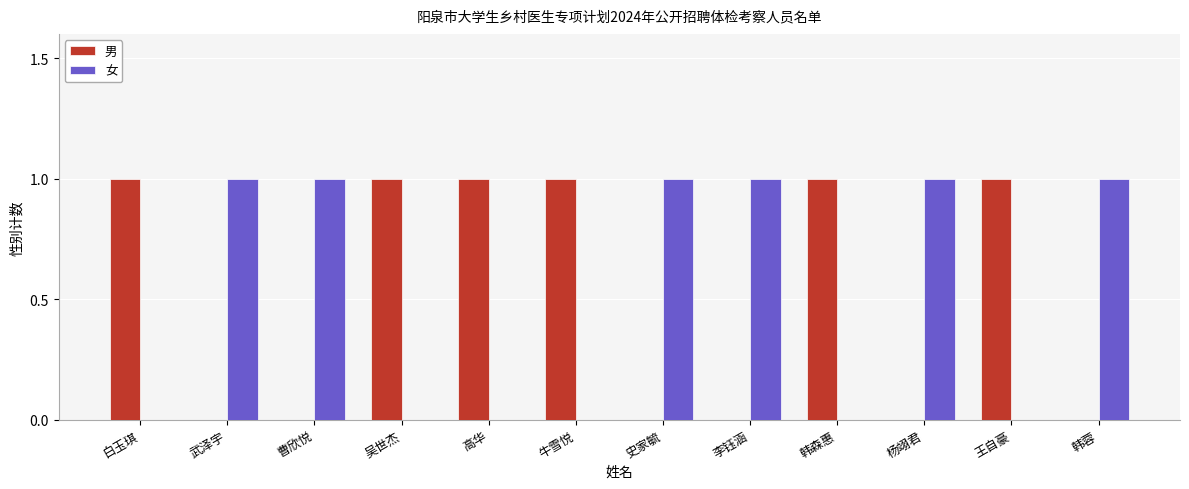

How many groups of bars are there?

12